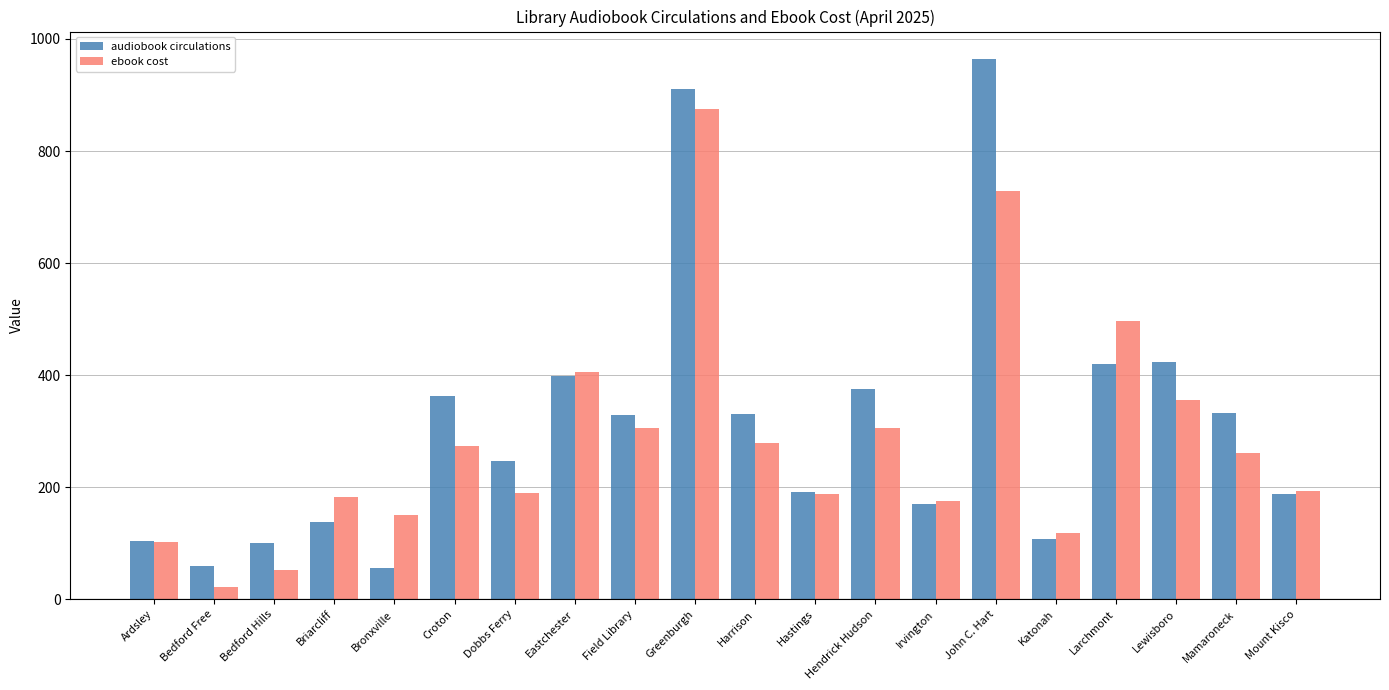

At how many categories does at least one series exceed 296?

10